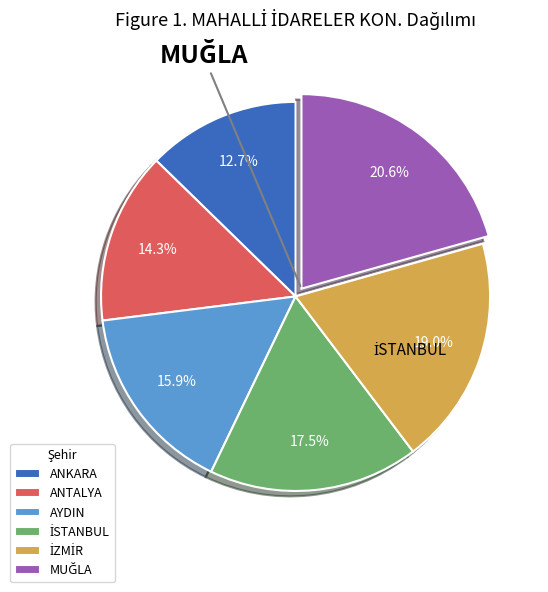

Is there a majority slice in this chart?

No